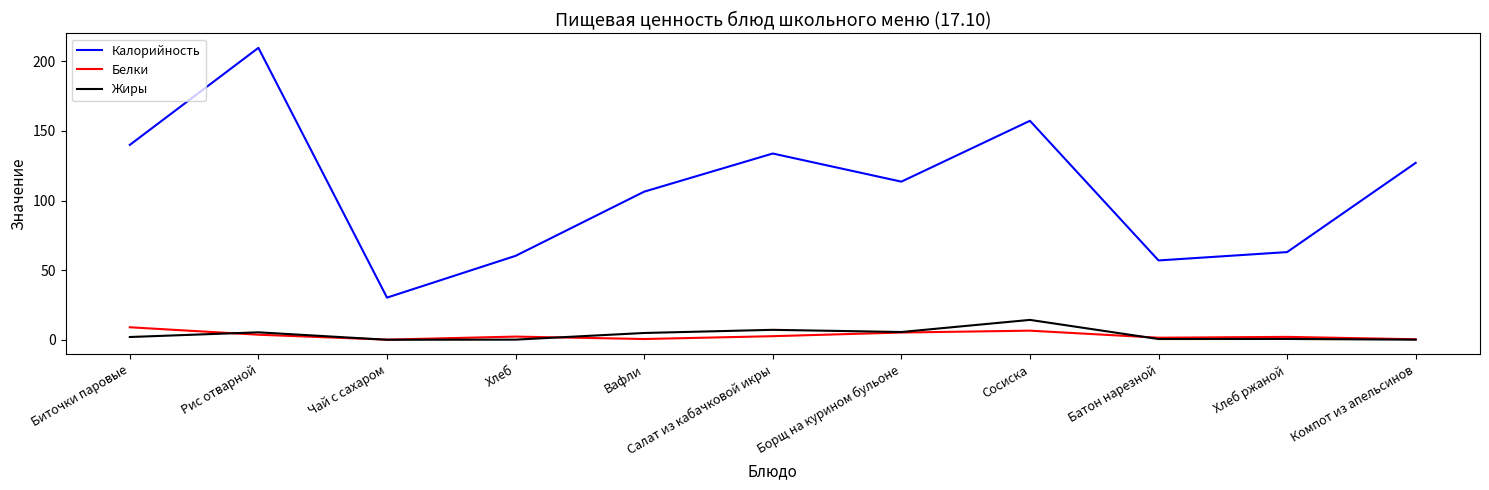

What is the highest value of the Белки series?

9.0